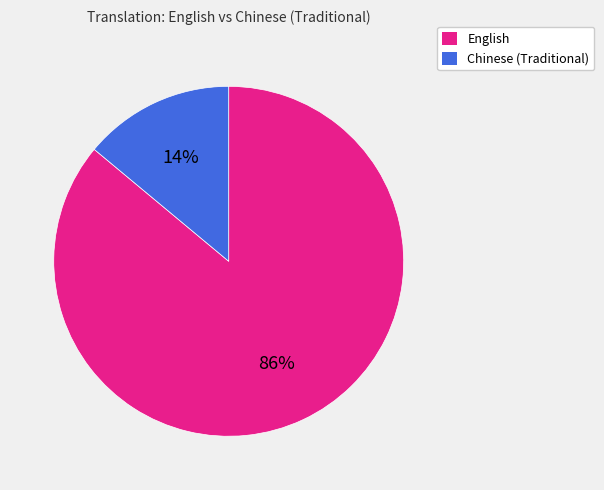

Which slice is the smallest?

Chinese (Traditional)